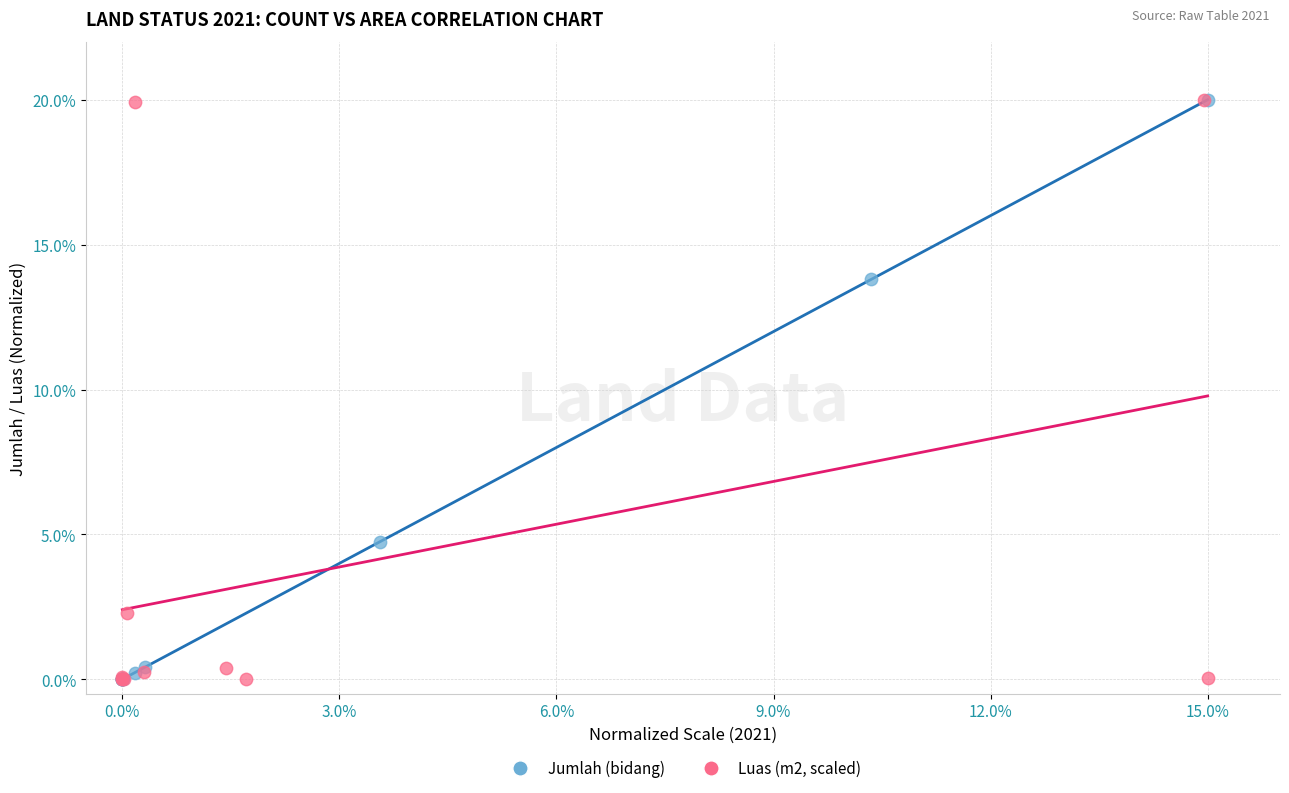

What are all the series names shown in the legend?

Jumlah (bidang), Luas (m2, scaled)